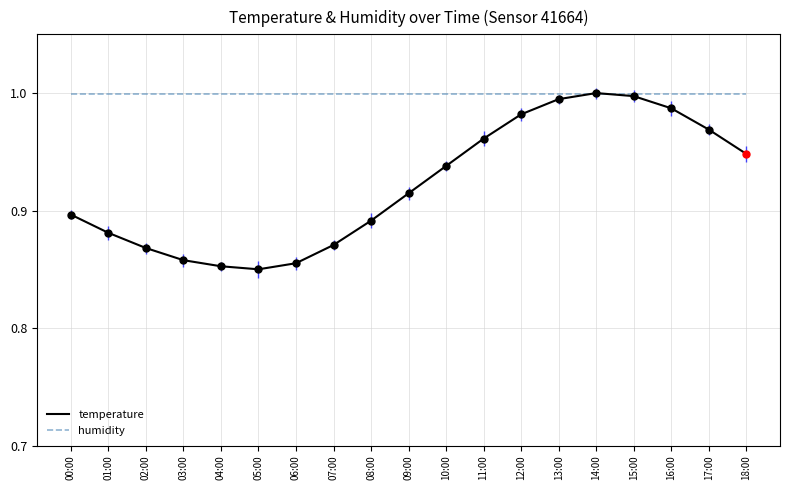

What position from the right is 18:00?

1